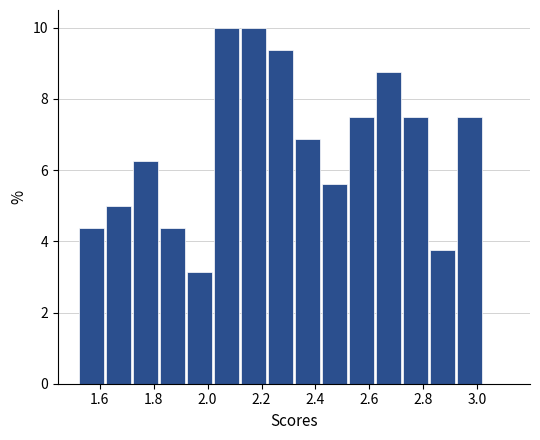

Reading left to right, list every bar in this chart as the range it spans on the x-axis followed by its height. The values are not printed on the chart, so give them approximately, as read against the axis.

1.52 to 1.62: 4.4
1.62 to 1.72: 5.0
1.72 to 1.82: 6.2
1.82 to 1.92: 4.4
1.92 to 2.02: 3.2
2.02 to 2.12: 10.0
2.12 to 2.22: 10.0
2.22 to 2.32: 9.4
2.32 to 2.42: 6.8
2.42 to 2.52: 5.6
2.52 to 2.62: 7.6
2.62 to 2.72: 8.8
2.72 to 2.82: 7.6
2.82 to 2.92: 3.8
2.92 to 3.02: 7.6
3.02 to 3.12: 0